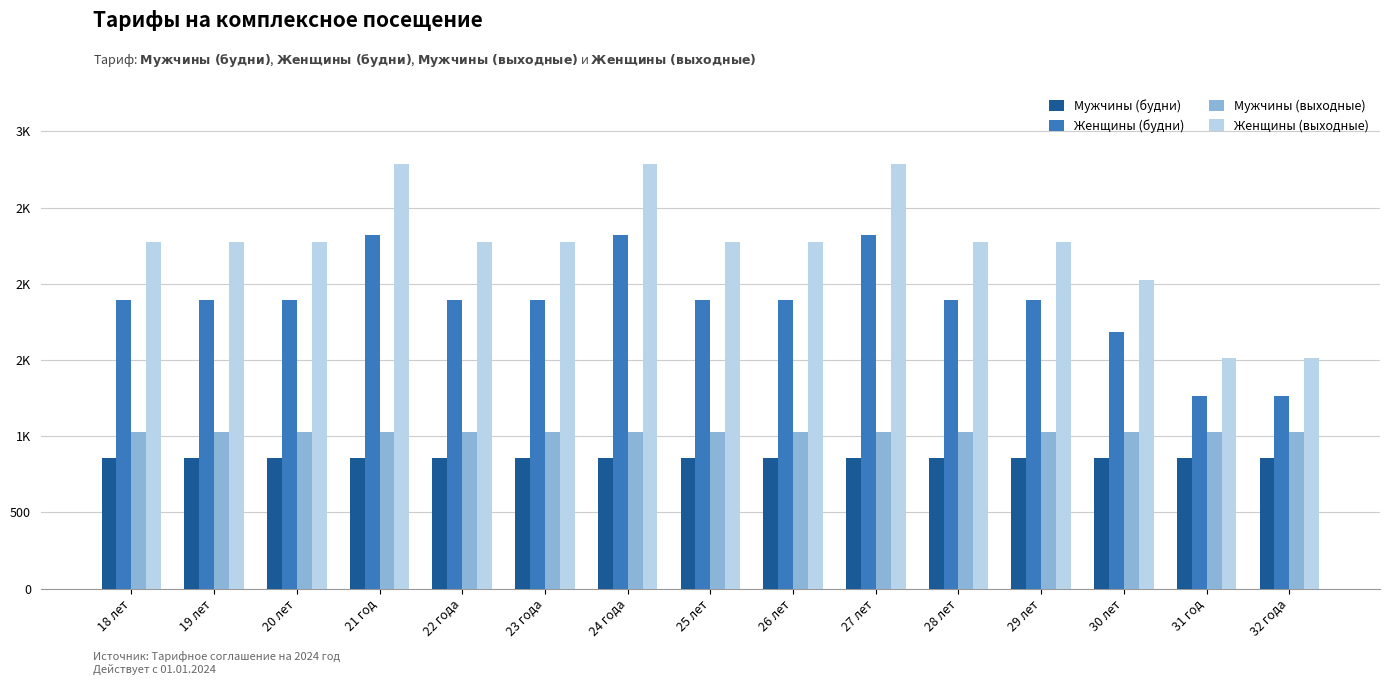

What is the label of the 9th bar from the left?

26 лет